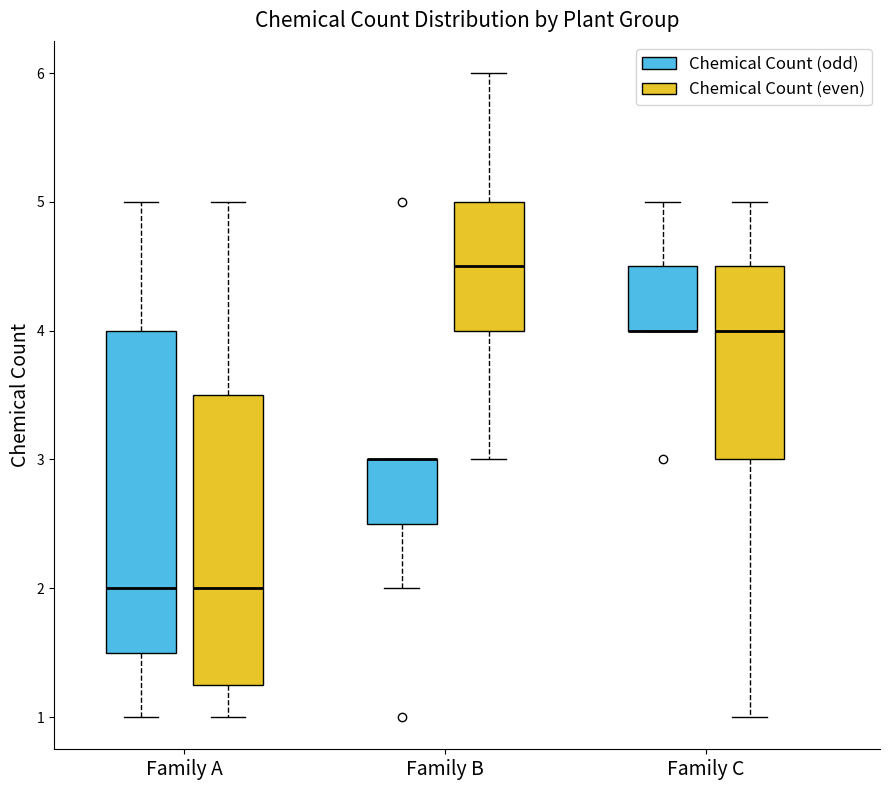

Reading left to right, transcribe this box plot: for each box, give where its median line is, the range the box spans, and where its two whiskers end, as read against the y-axis. The values are not printed on the chart, so give them approximately, as read against the axis.

Family A (Chemical Count (odd)): median 2.0, box 1.5 to 4.0, whiskers 1.0 to 5.0
Family A (Chemical Count (even)): median 2.0, box 1.3 to 3.5, whiskers 1.0 to 5.0
Family B (Chemical Count (odd)): median 3.0 (drawn on the box's upper edge), box 2.5 to 3.0, whiskers 2.0 to 3.0
Family B (Chemical Count (even)): median 4.5, box 4.0 to 5.0, whiskers 3.0 to 6.0
Family C (Chemical Count (odd)): median 4.0 (drawn on the box's lower edge), box 4.0 to 4.5, whiskers 4.0 to 5.0
Family C (Chemical Count (even)): median 4.0, box 3.0 to 4.5, whiskers 1.0 to 5.0